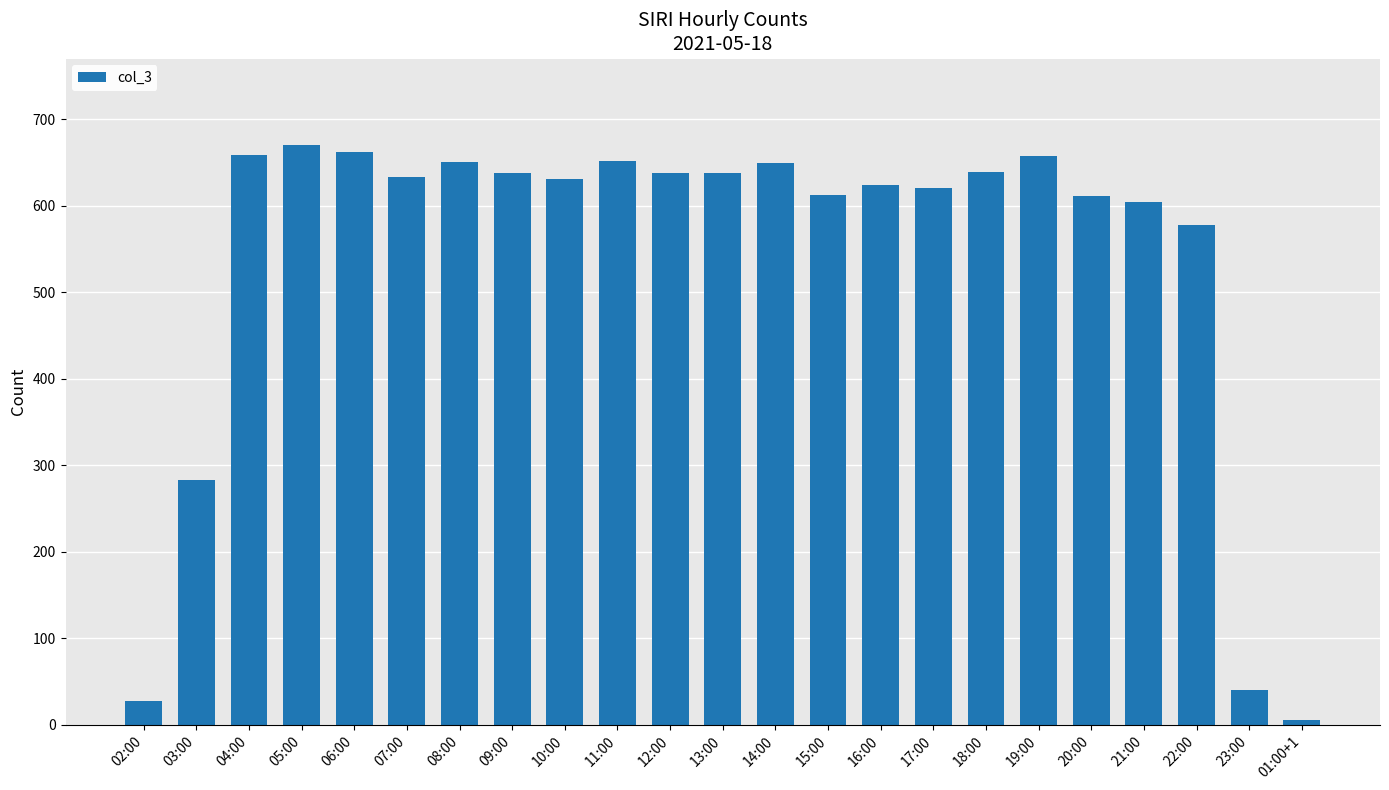

What is the label of the 10th bar from the right?

15:00